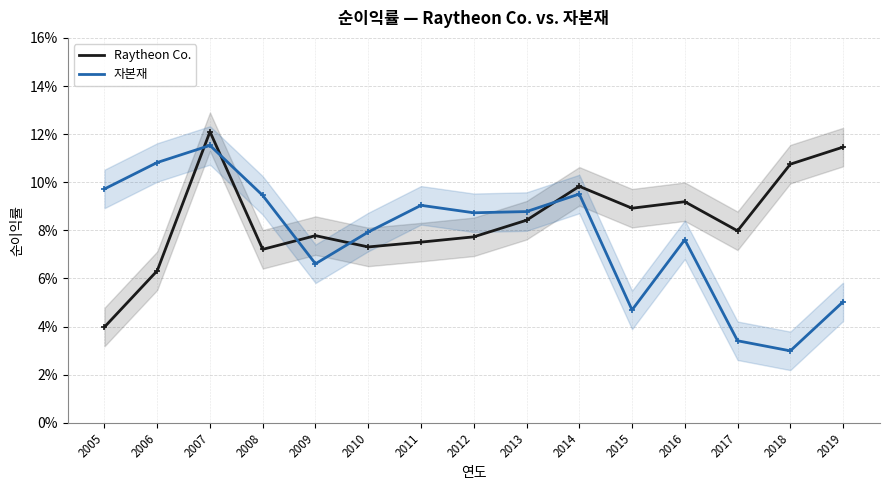

What is the sum of the Raytheon Co. values at 2008 and 2010?

0.1